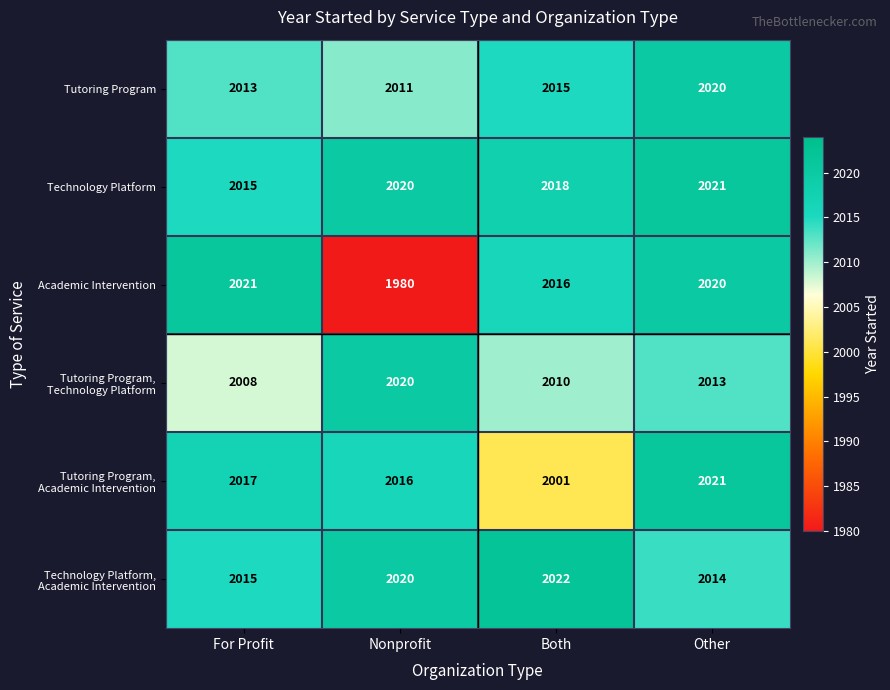

Which series has the largest range (max minus min)?

Academic Intervention